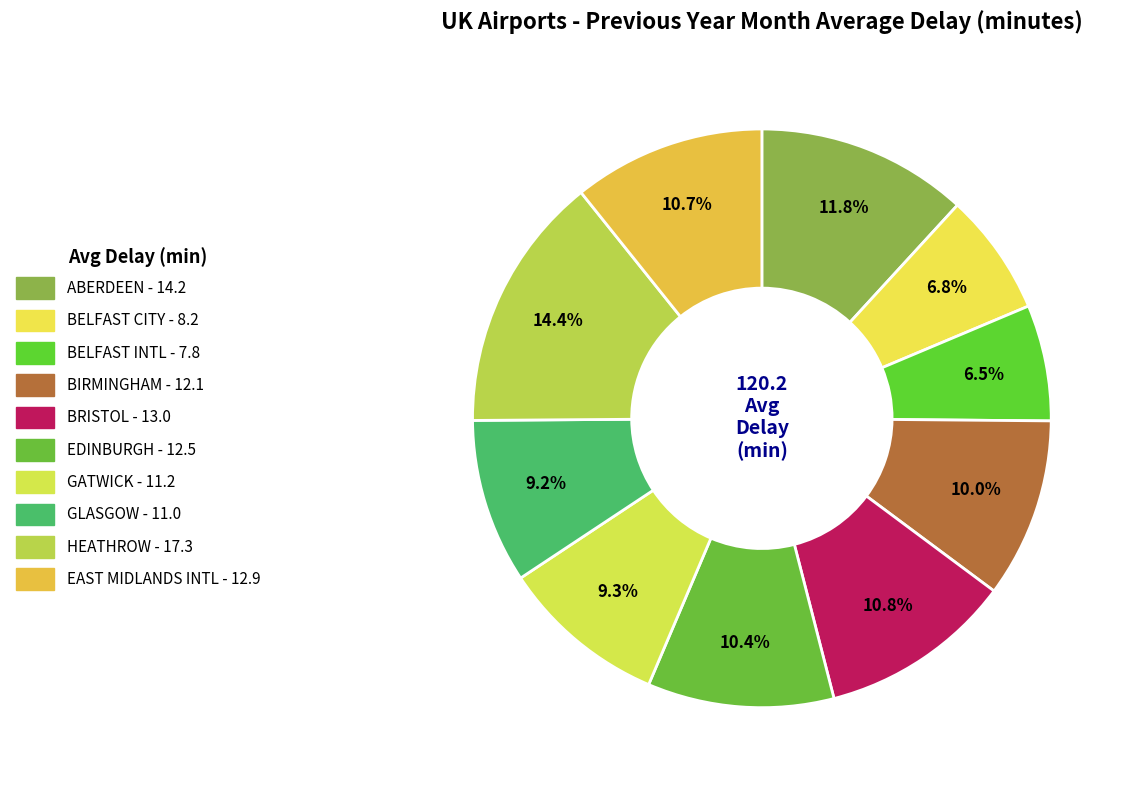

Count the number of slices in the pie.

10